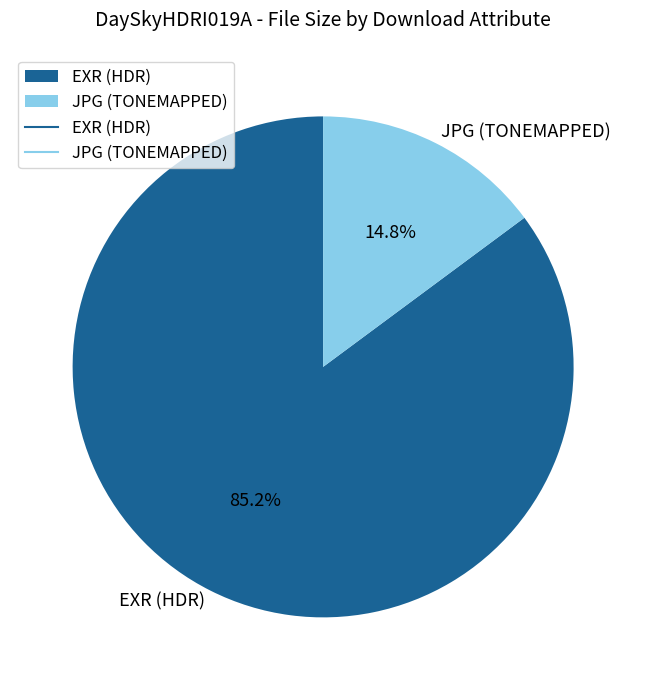

Which slice is the smallest?

JPG (TONEMAPPED)